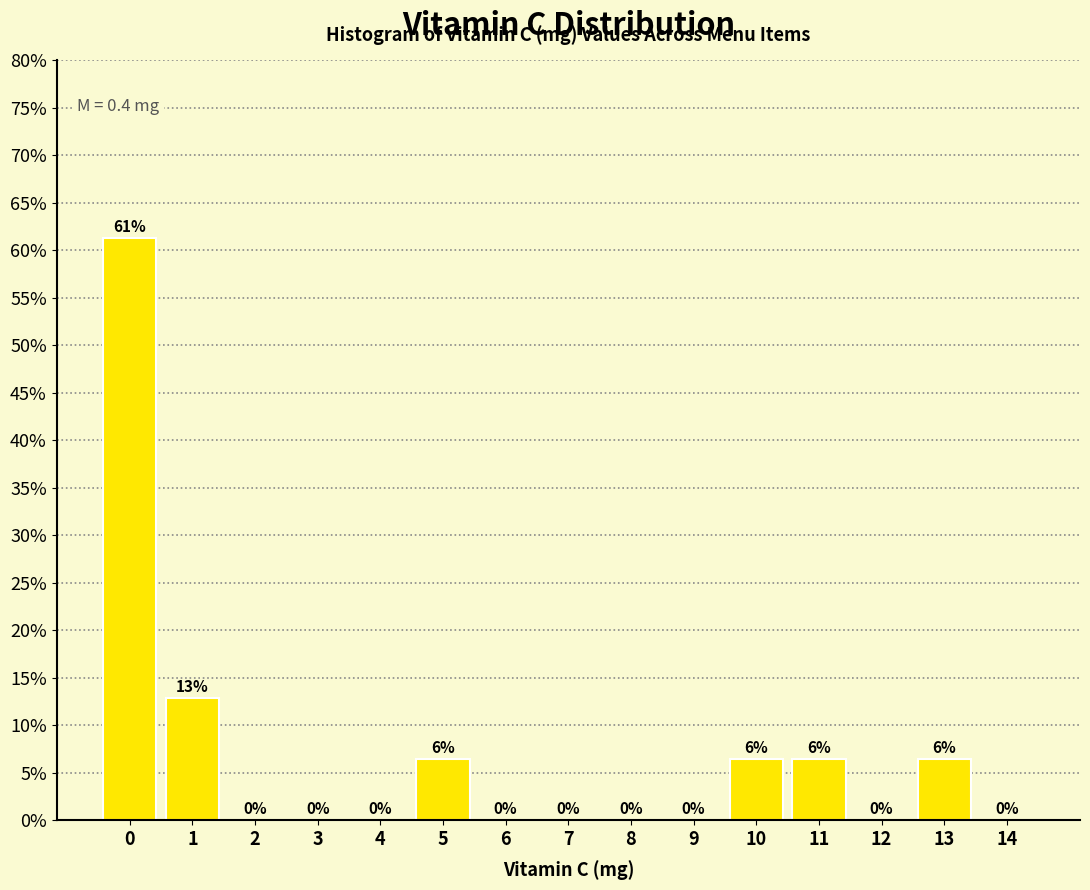

What is the approximate value at 1?

12.9